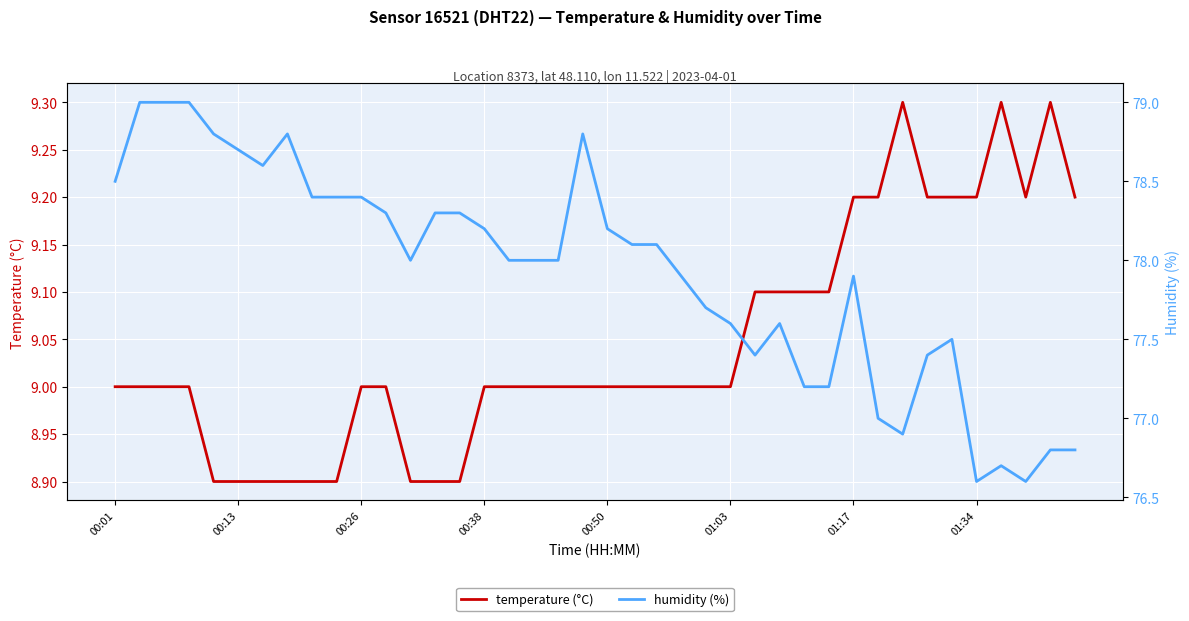

True or false: temperature (°C) and humidity (%) cross at least once.

False